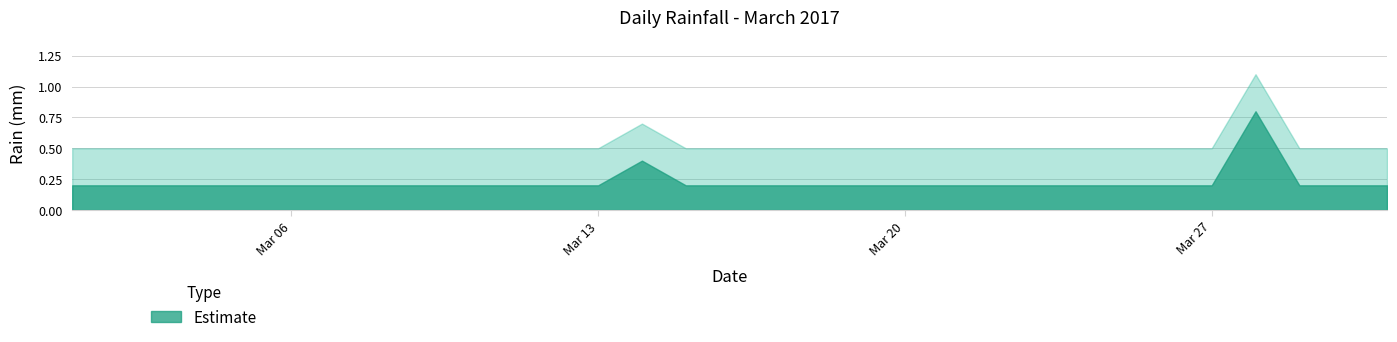

What is the sum of all values?

7.0